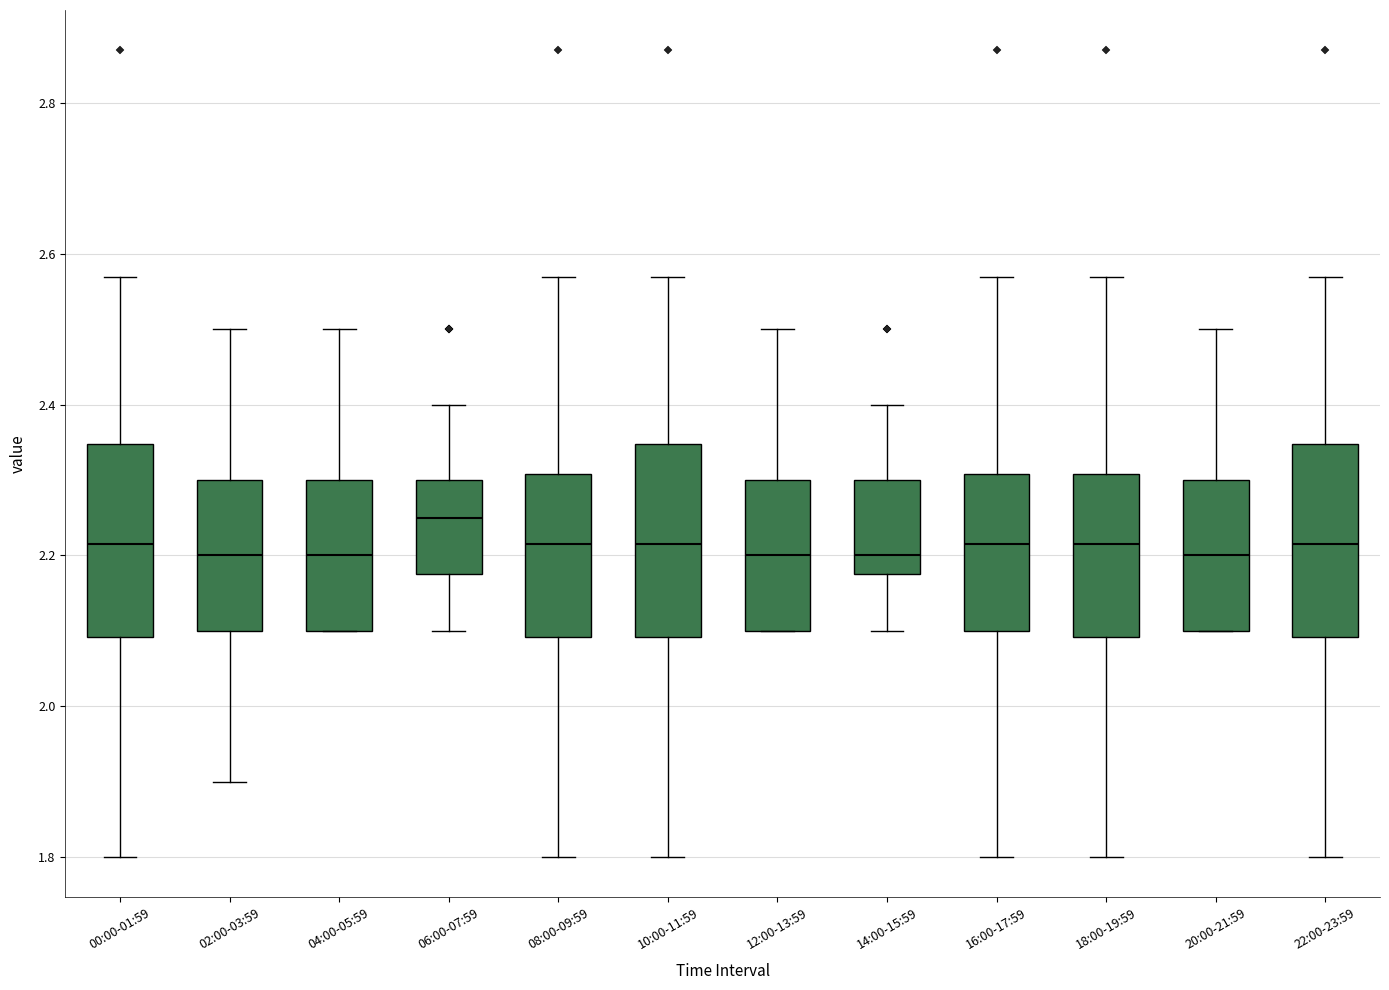

Where is the upper edge of the box for 16:00-17:59 on the y-axis? The values are not printed on the chart, so give them approximately, as read against the axis.

2.30